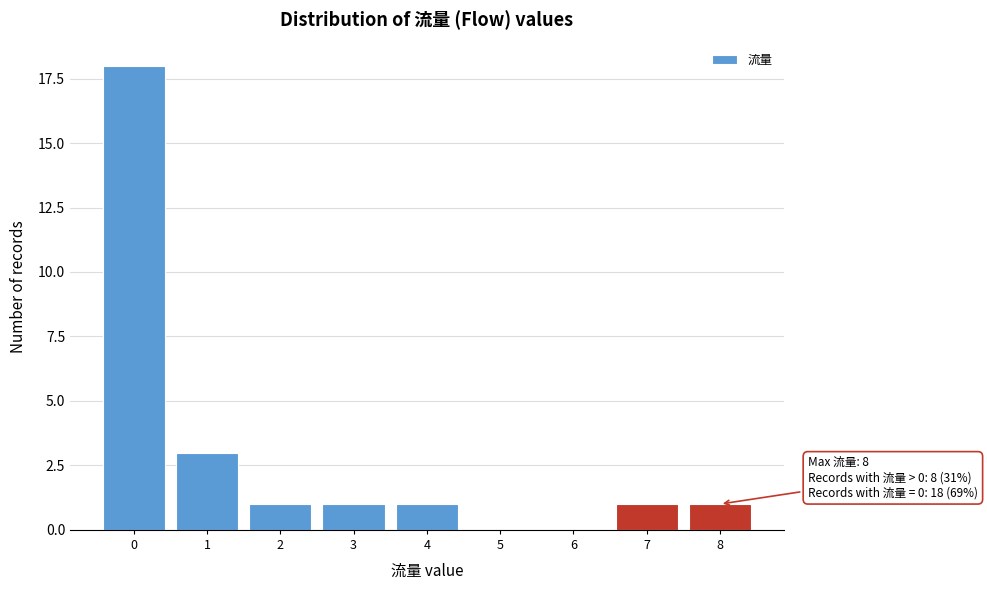

Reading left to right, transcribe all the data shown in this chart.

0=18	1=3	2=1	3=1	4=1	5=0	6=0	7=1	8=1